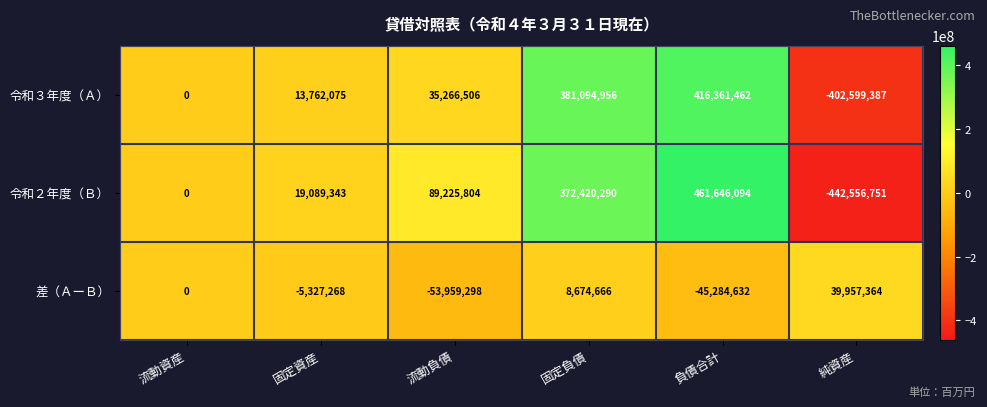

Between 流動資産 and 固定資産, which series saw the biggest shift?

令和２年度（Ｂ）